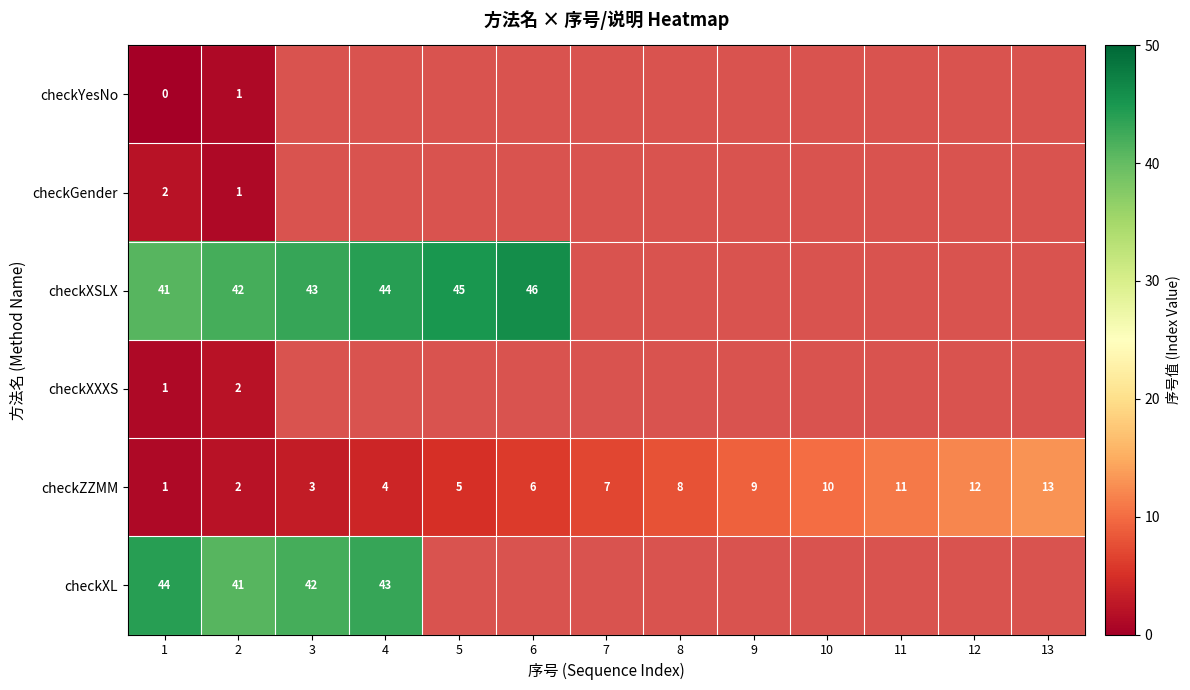

How many data points does each series have?

13